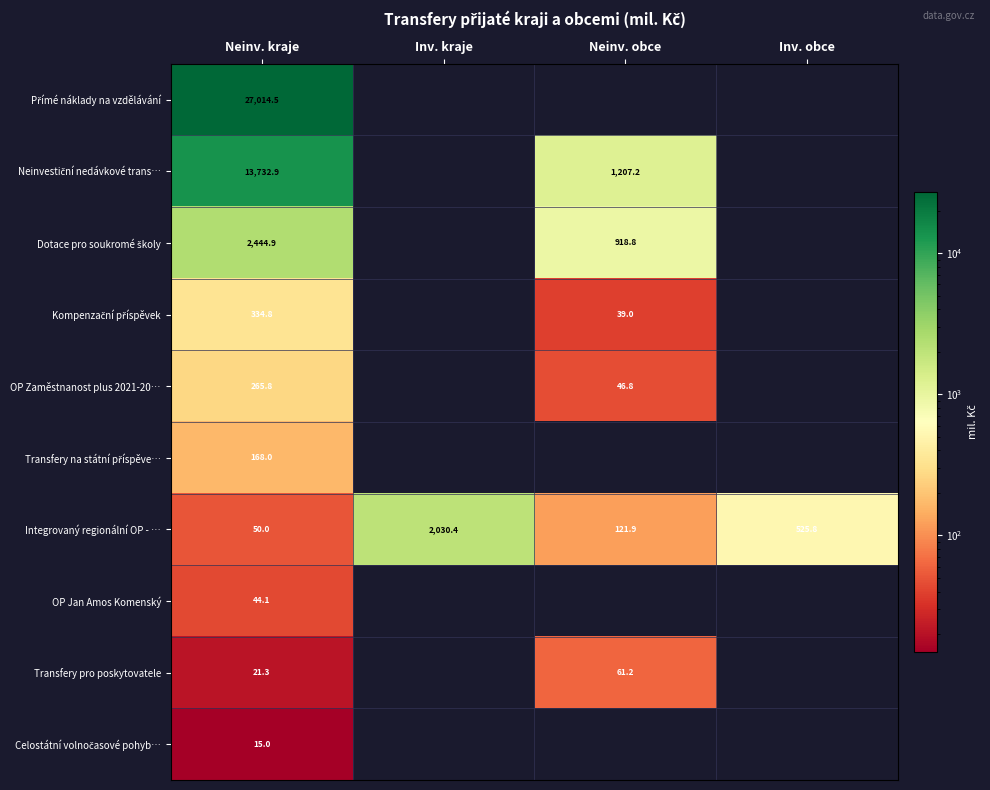

What is the spread (max minus min) of values at Inv. obce?

525.8